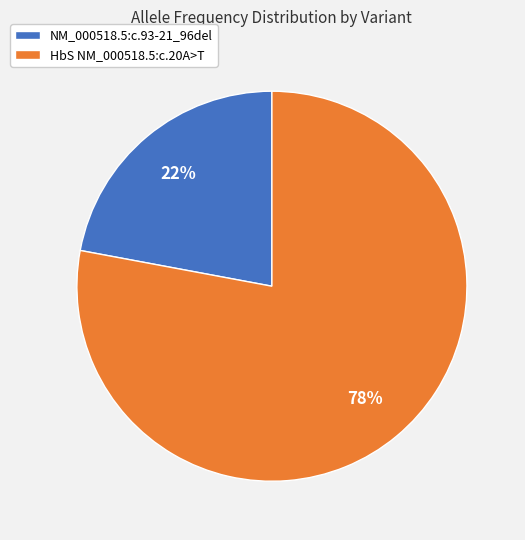

To the nearest percent, what is the average slice percentage?

50%